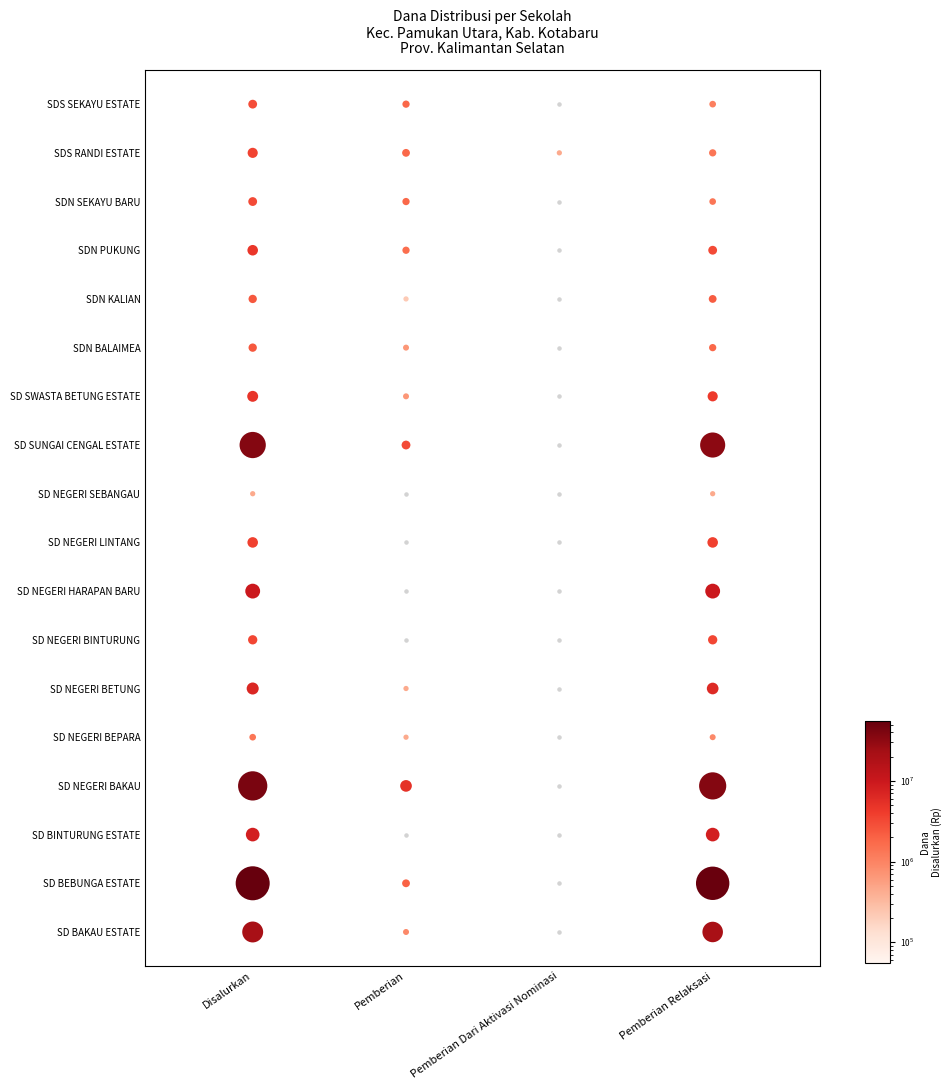

Reading left to right, extract all data points from this chart.

SD BAKAU ESTATE: 0=22050000	1=900000	2=0	3=21150000
SD BEBUNGA ESTATE: 0=55350000	1=2025000	2=0	3=53325000
SD BINTURUNG ESTATE: 0=8325000	1=0	2=0	3=8325000
SD NEGERI BAKAU: 0=41625000	1=5175000	2=0	3=36450000
SD NEGERI BEPARA: 0=1350000	1=450000	2=0	3=900000
SD NEGERI BETUNG: 0=6750000	1=450000	2=0	3=6300000
SD NEGERI BINTURUNG: 0=3375000	1=0	2=0	3=3375000
SD NEGERI HARAPAN BARU: 0=9675000	1=0	2=0	3=9675000
SD NEGERI LINTANG: 0=3825000	1=0	2=0	3=3825000
SD NEGERI SEBANGAU: 0=450000	1=0	2=0	3=450000
SD SUNGAI CENGAL ESTATE: 0=36000000	1=3150000	2=0	3=32850000
SD SWASTA BETUNG ESTATE: 0=4950000	1=675000	2=0	3=4275000
SDN BALAIMEA: 0=2475000	1=675000	2=0	3=1800000
SDN KALIAN: 0=2475000	1=225000	2=0	3=2250000
SDN PUKUNG: 0=4725000	1=1575000	2=0	3=3150000
SDN SEKAYU BARU: 0=3150000	1=1800000	2=0	3=1350000
SDS RANDI ESTATE: 0=3600000	1=1800000	2=450000	3=1350000
SDS SEKAYU ESTATE: 0=2925000	1=1800000	2=0	3=1125000